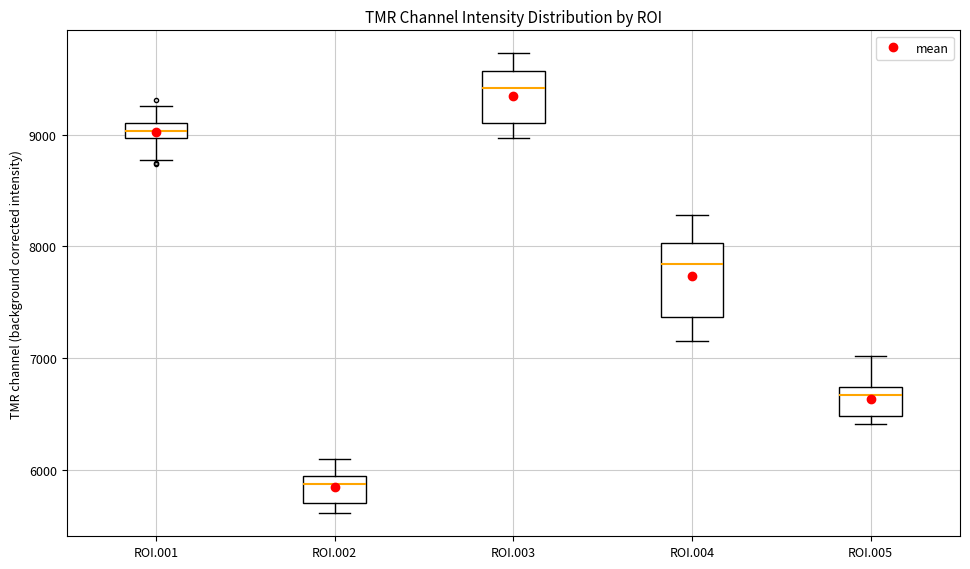

Which box is the tallest, from its lower edge to its upper edge?

ROI.004